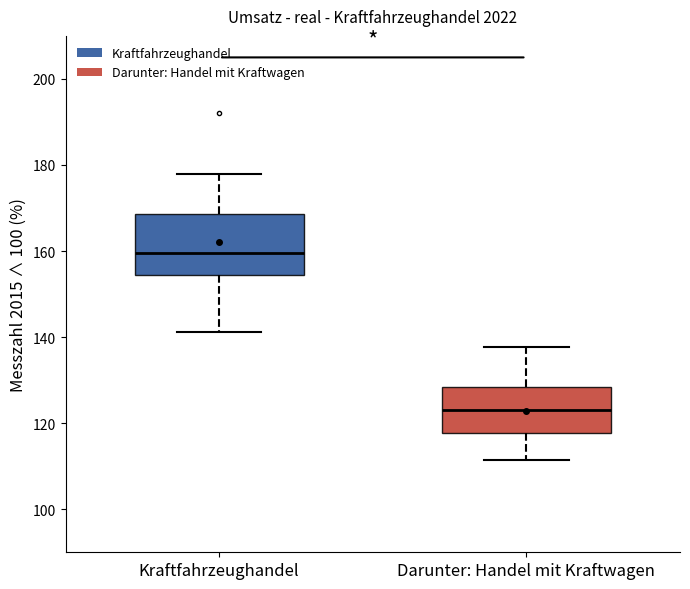

Which box's median line is the lowest?

Darunter: Handel mit Kraftwagen